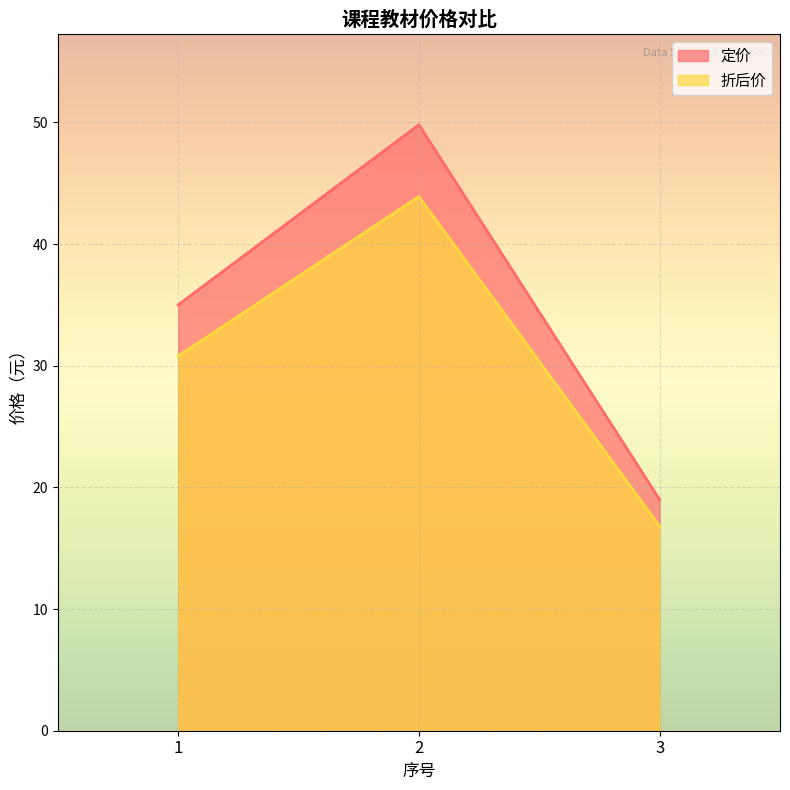

Reading right to left, list all the values displayed in this chart.

定价: 3=19.0	2=49.8	1=35.0
折后价: 3=16.8	2=43.9	1=30.8